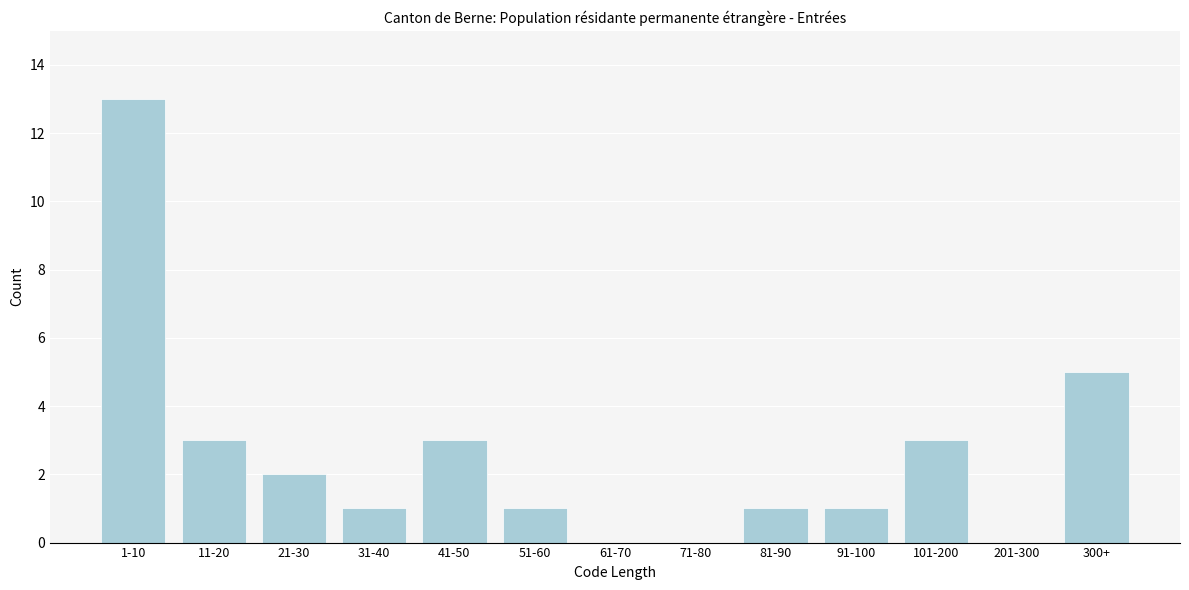

Reading left to right, extract all data points from this chart.

1-10=13	11-20=3	21-30=2	31-40=1	41-50=3	51-60=1	61-70=0	71-80=0	81-90=1	91-100=1	101-200=3	201-300=0	300+=5